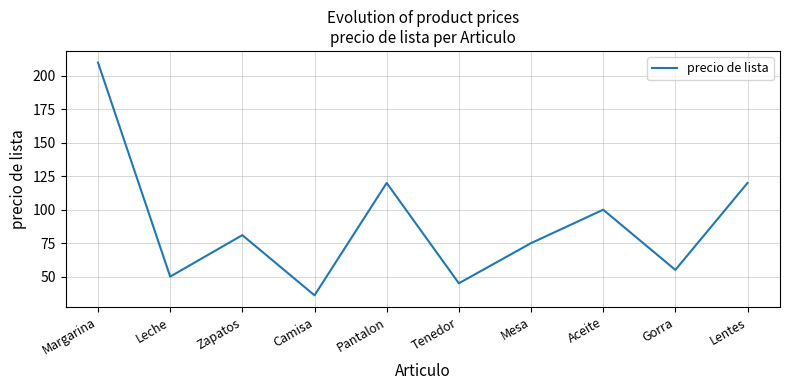

What is the sum of the values at Gorra and Zapatos?

136